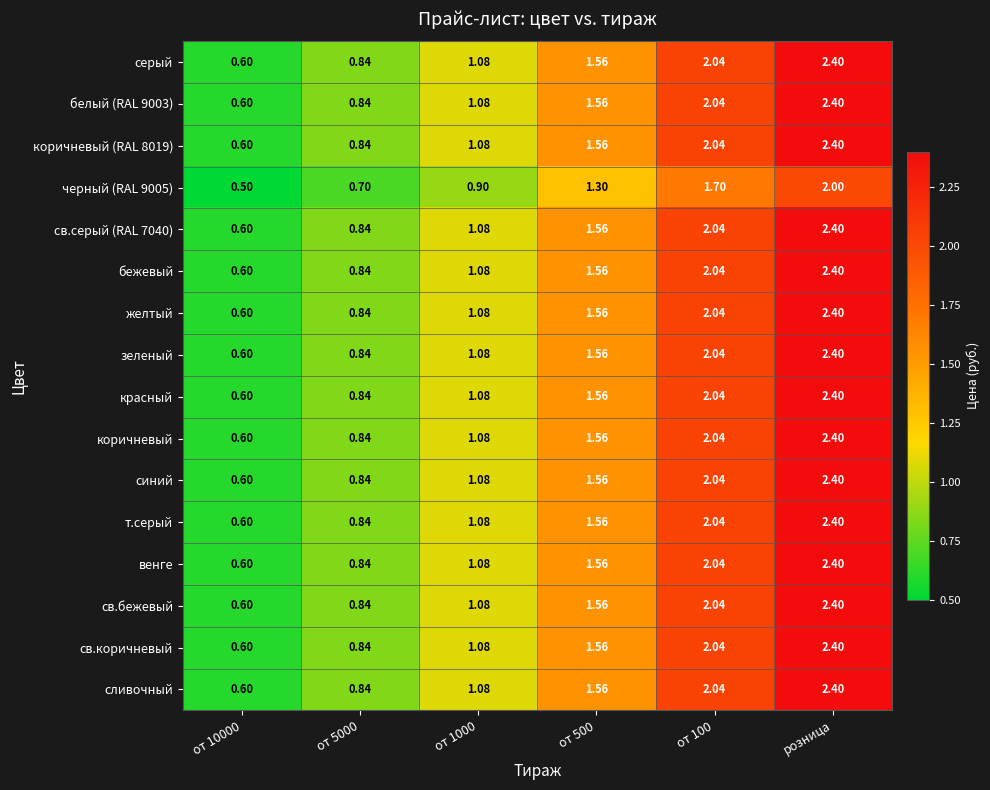

At which category is the sum across all series the highest?

розница